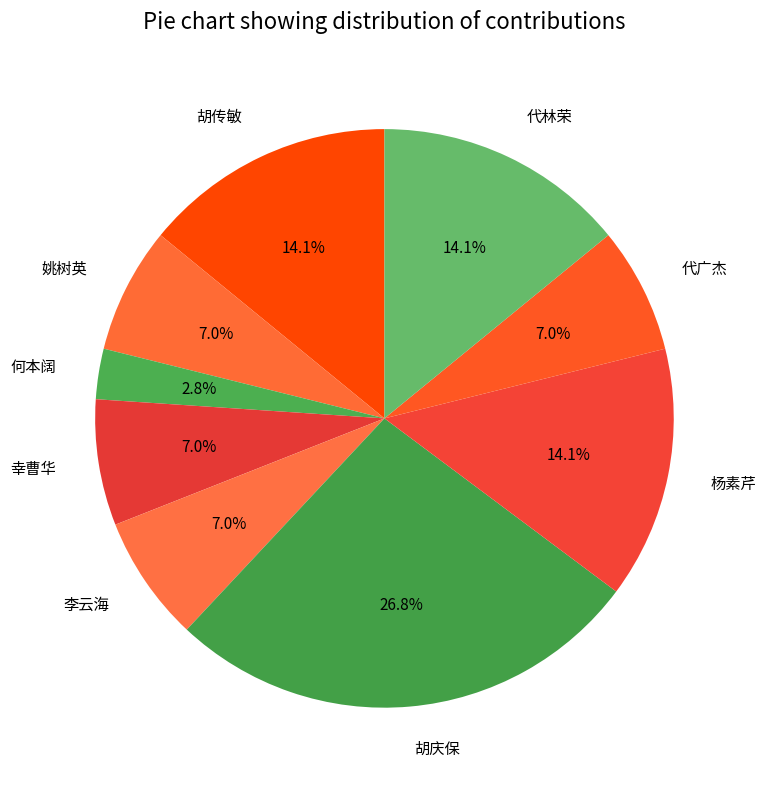

To the nearest percent, what percentage of the pie is 代林荣?

14%